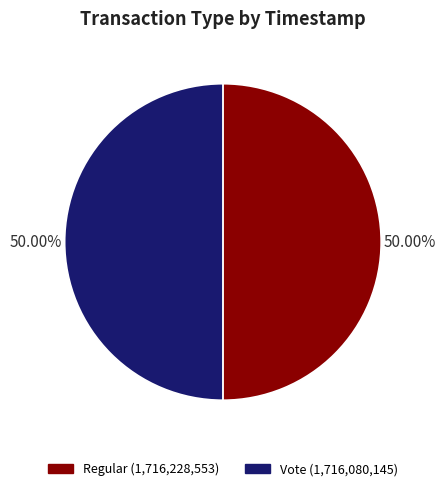

To the nearest percent, what percentage of the pie is Vote?

50%